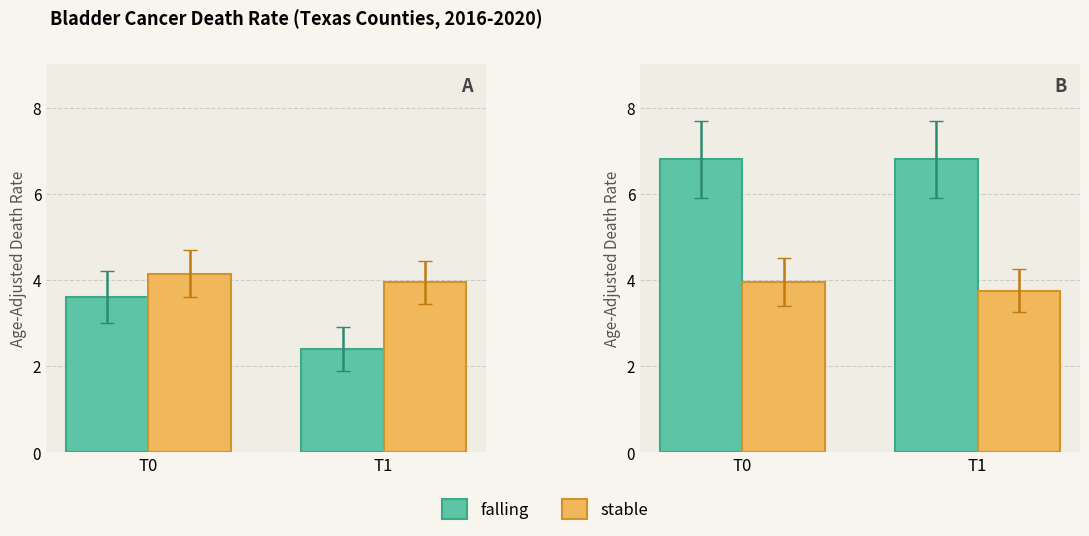

What is the value of the stable bar at the 2nd from the left?

3.8